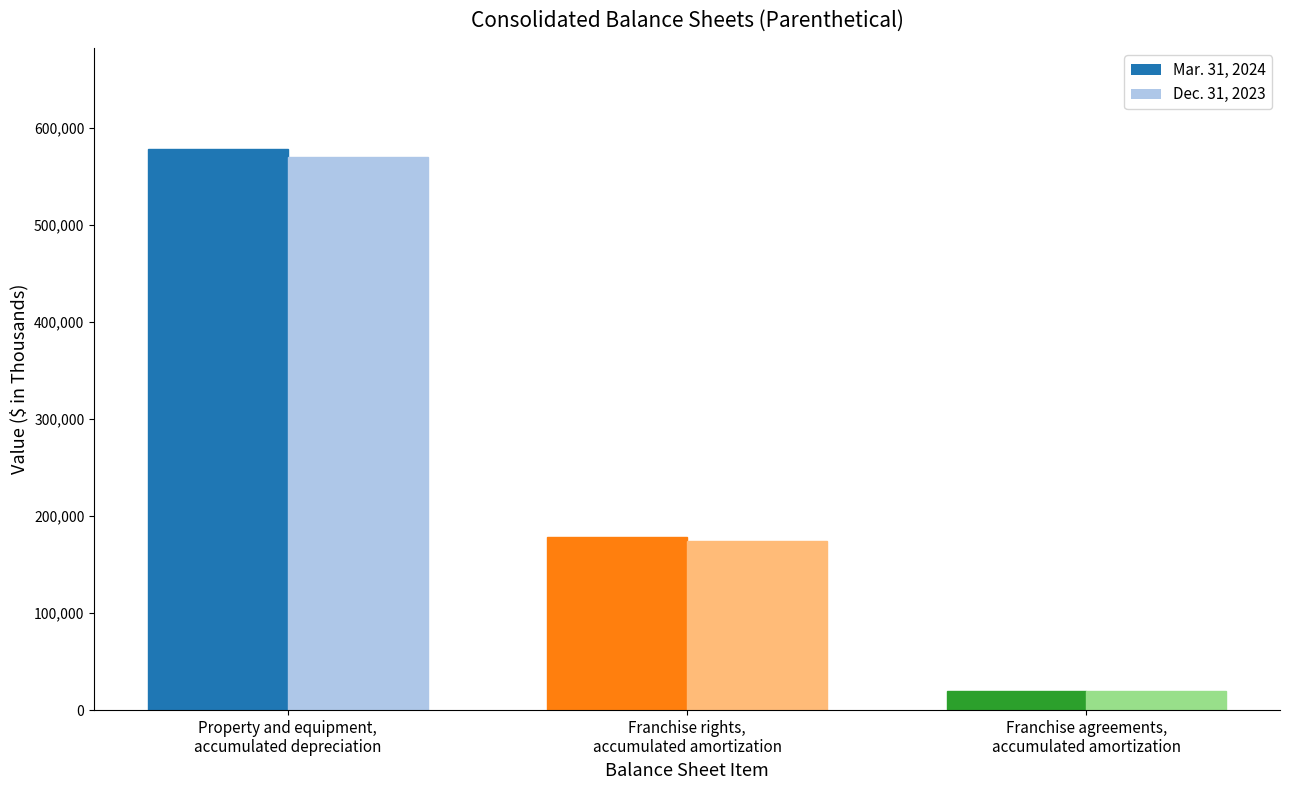

At how many categories does at least one series exceed 191198?

1